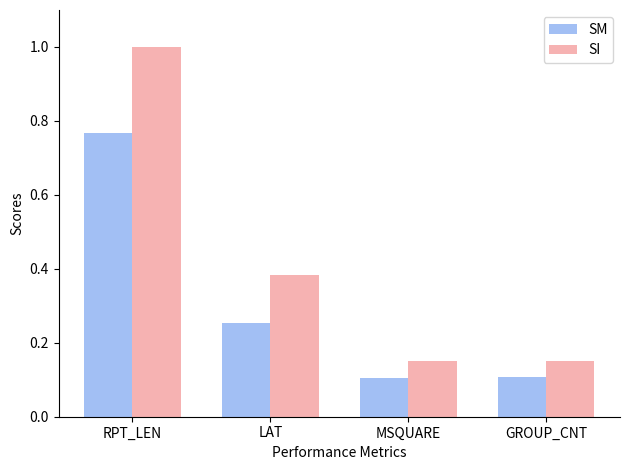

Which category has the highest value in the SM series?

RPT_LEN